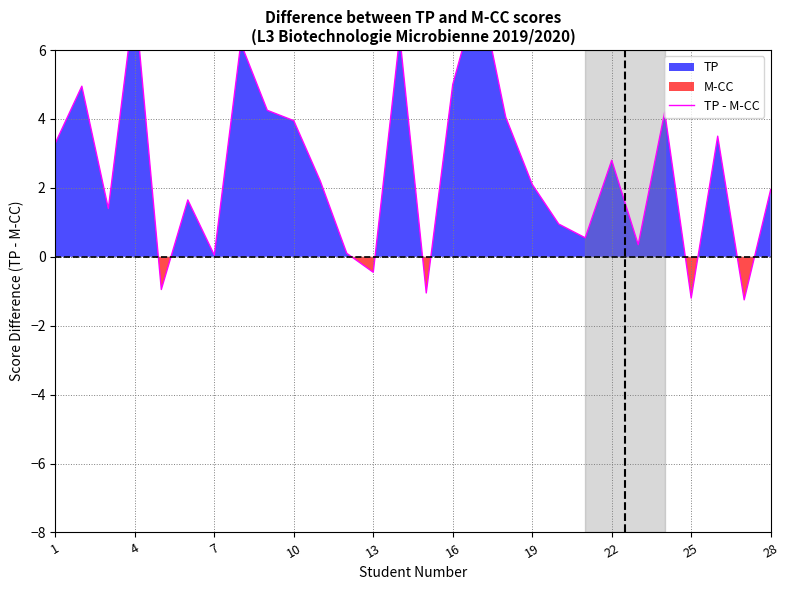

What is the minimum value shown in the chart?

-1.2